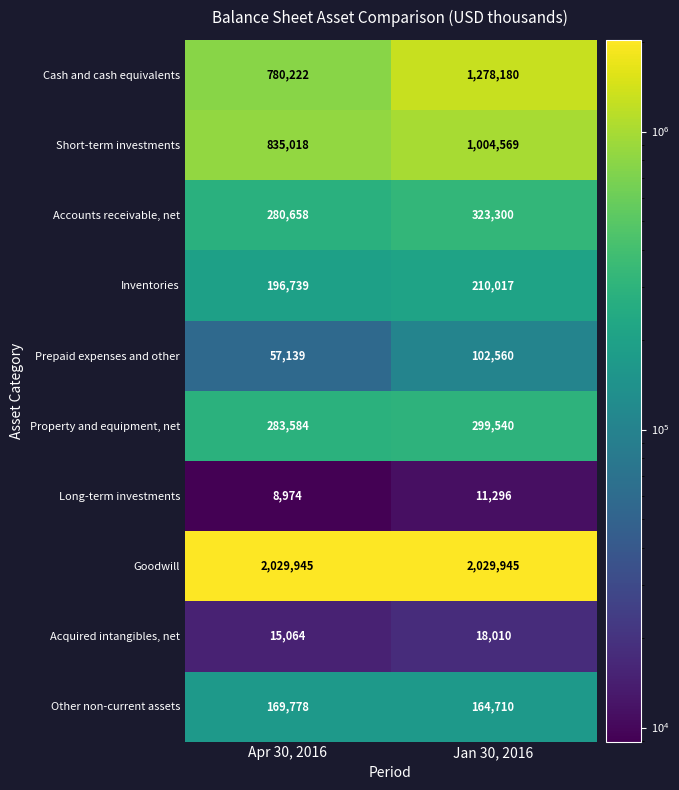

How many categories are shown in the chart?

2